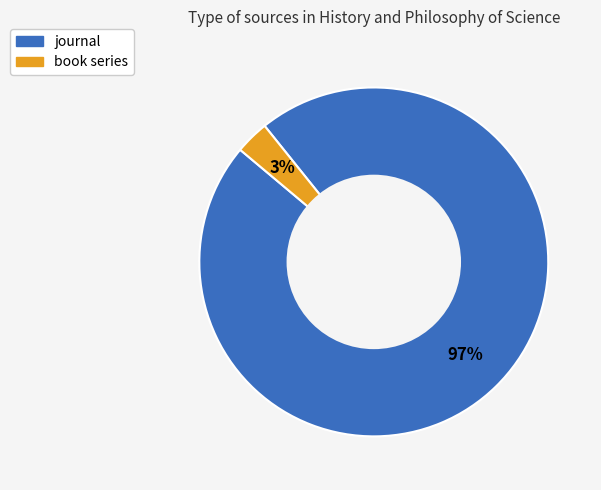

To the nearest percent, what is the difference between the journal and book series slice percentages?

94%